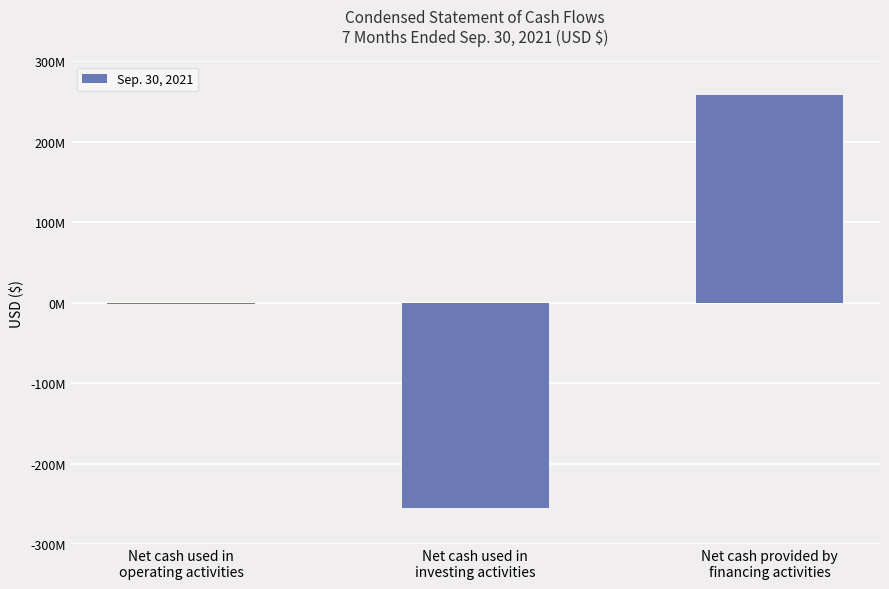

List the labels in order of value, smallest first.

Net cash used in
investing activities, Net cash used in
operating activities, Net cash provided by
financing activities